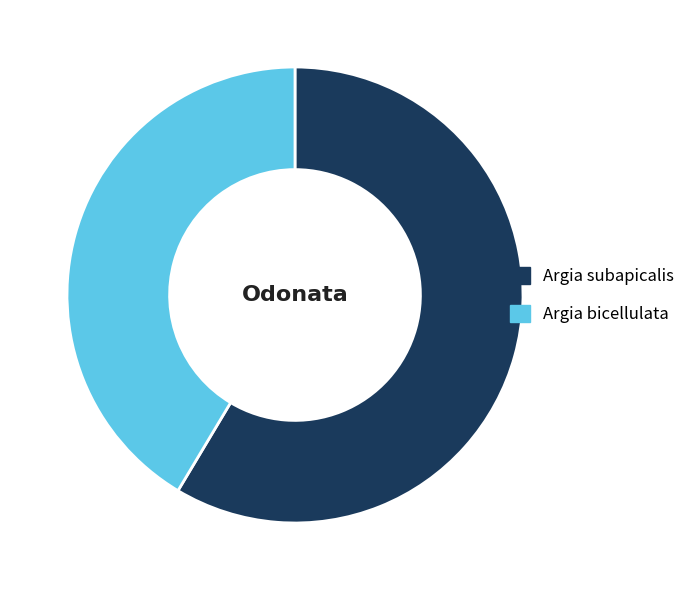

Approximately how many times larger is the value at Argia subapicalis compared to Argia bicellulata?

1.4